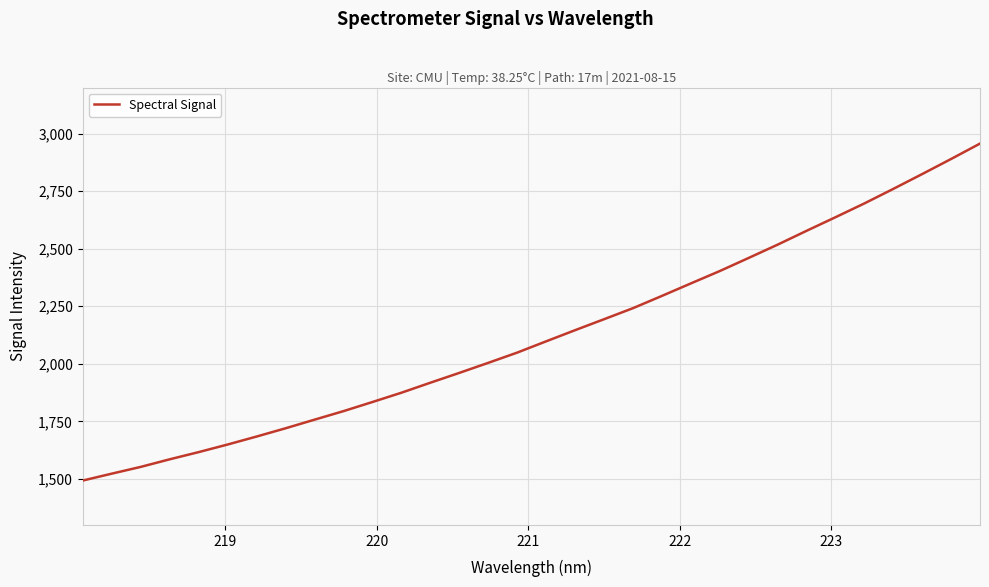

What is the greatest value displayed?

2956.6